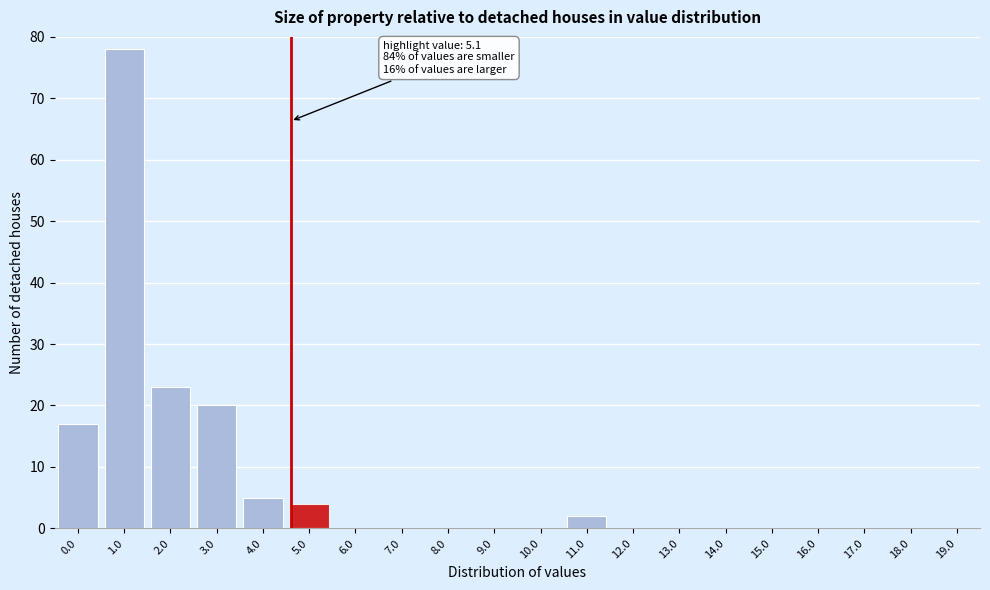

Reading left to right, transcribe all the data shown in this chart.

0.0=17	1.0=78	2.0=23	3.0=20	4.0=5	5.0=4	6.0=0	7.0=0	8.0=0	9.0=0	10.0=0	11.0=2	12.0=0	13.0=0	14.0=0	15.0=0	16.0=0	17.0=0	18.0=0	19.0=0